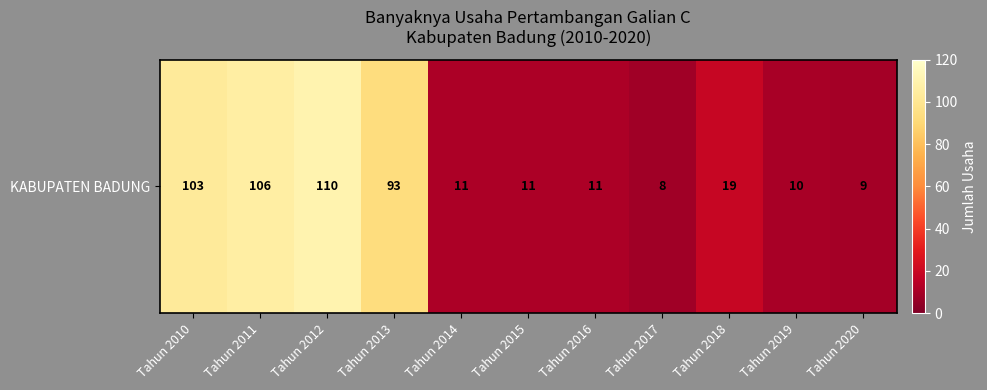

What is the sum of the values at Tahun 2013 and Tahun 2011?

199